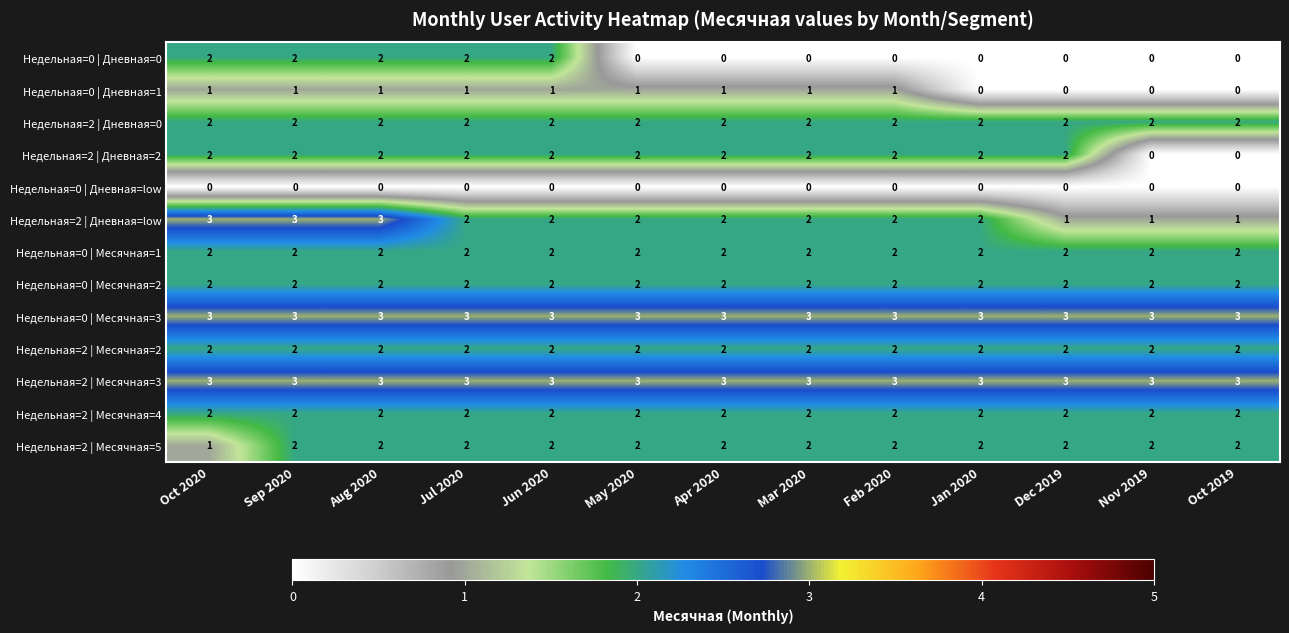

How many Недельная=2 | Дневная=low values are between 2 and 3?

10